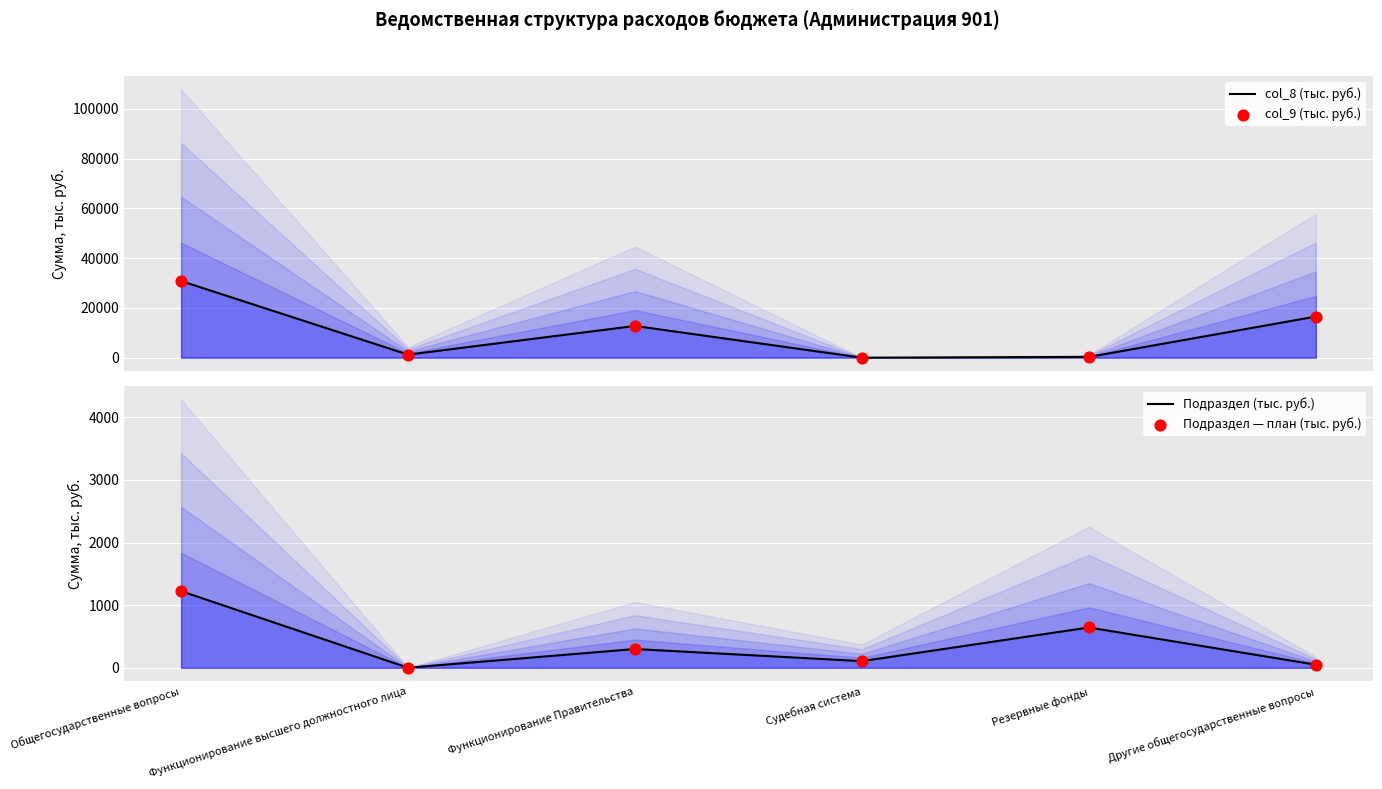

Which series has the largest total across all categories?

col_8 (тыс. руб.)